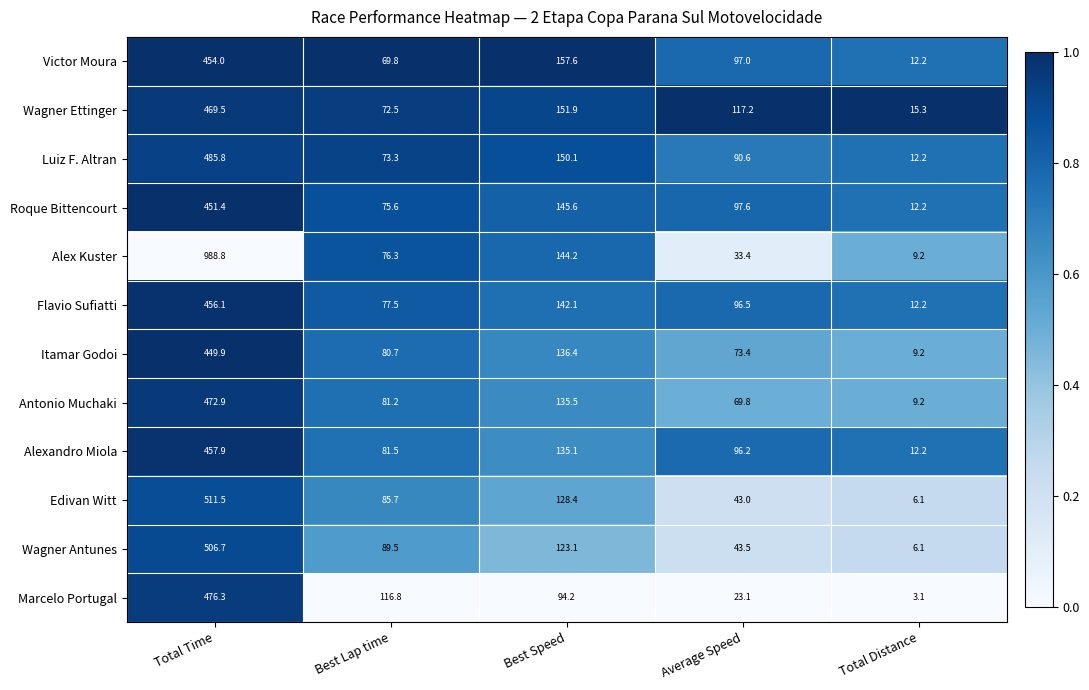

List the series in order of their peak value, highest first.

Alex Kuster, Edivan Witt, Wagner Antunes, Luiz F. Altran, Marcelo Portugal, Antonio Muchaki, Wagner Ettinger, Alexandro Miola, Flavio Sufiatti, Victor Moura, Roque Bittencourt, Itamar Godoi